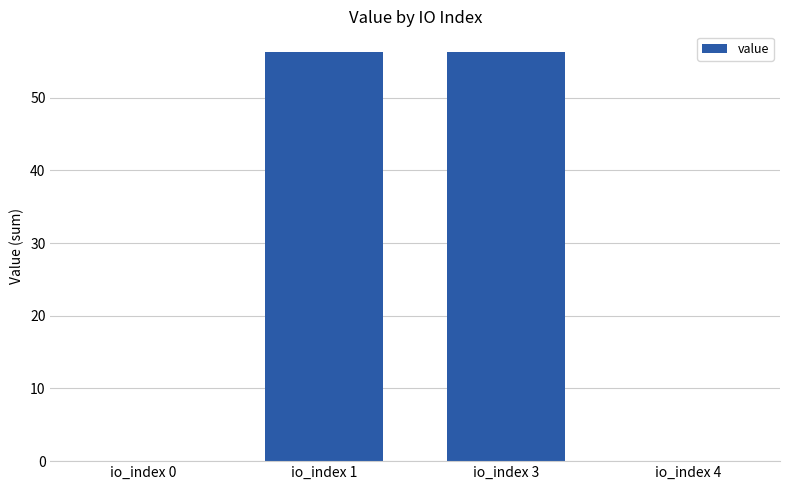

Does the chart contain stacked bars?

No